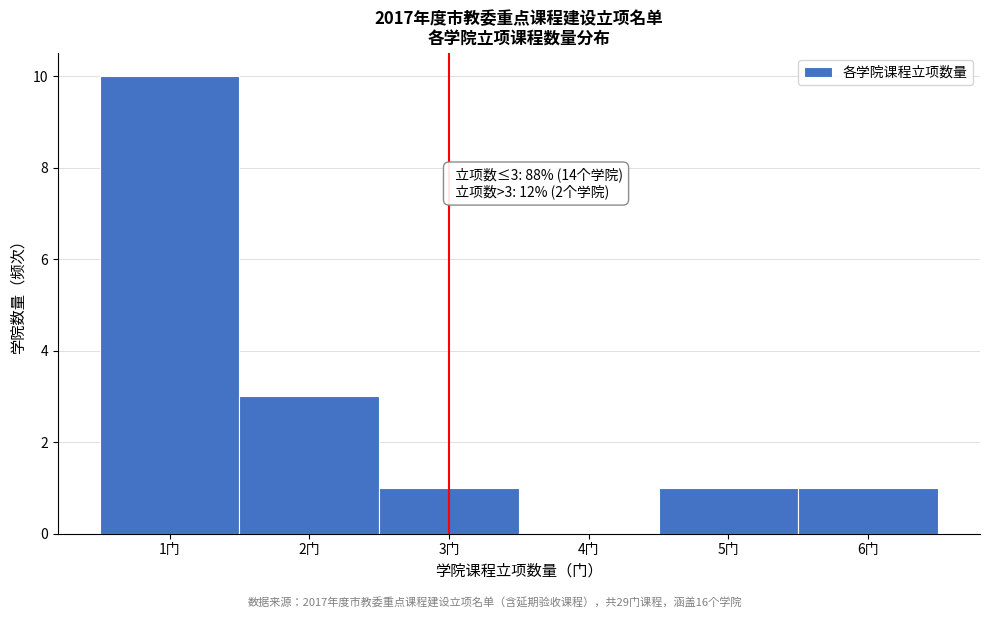

Which range on the x-axis has the tallest bar?

0.5 to 1.5